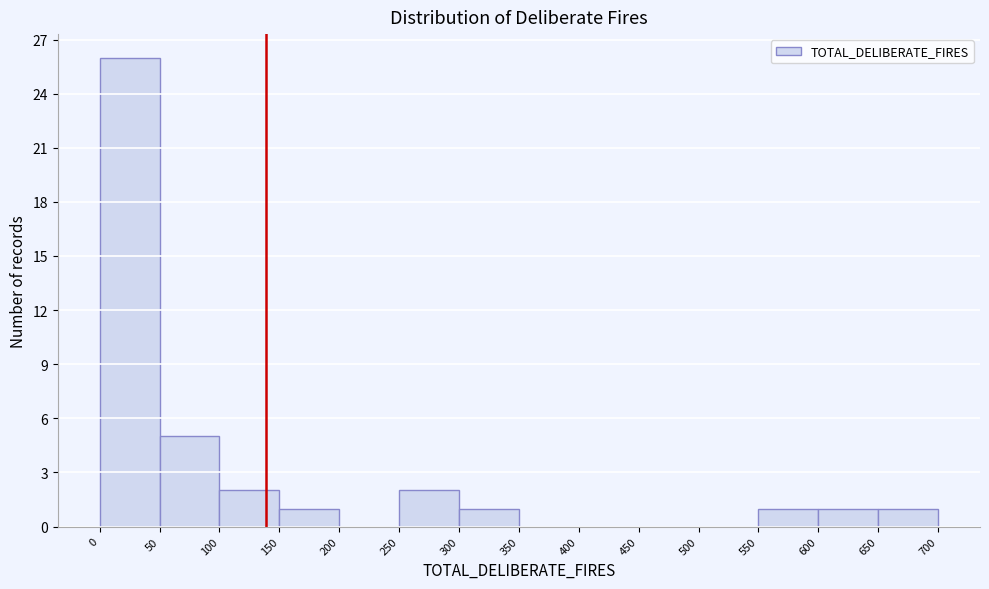

Reading left to right, list every bar in this chart as the range it spans on the x-axis followed by its height. The values are not printed on the chart, so give them approximately, as read against the axis.

0 to 50: 26
50 to 100: 5
100 to 150: 2
150 to 200: 1
200 to 250: 0
250 to 300: 2
300 to 350: 1
350 to 400: 0
400 to 450: 0
450 to 500: 0
500 to 550: 0
550 to 600: 1
600 to 650: 1
650 to 700: 1